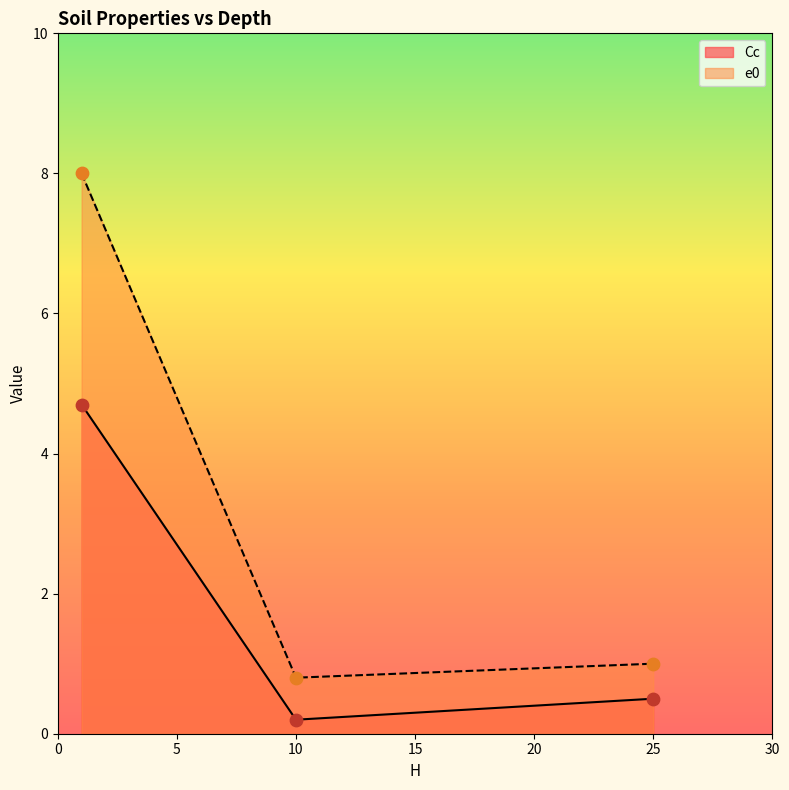

Which series contains the highest Y value?

e0